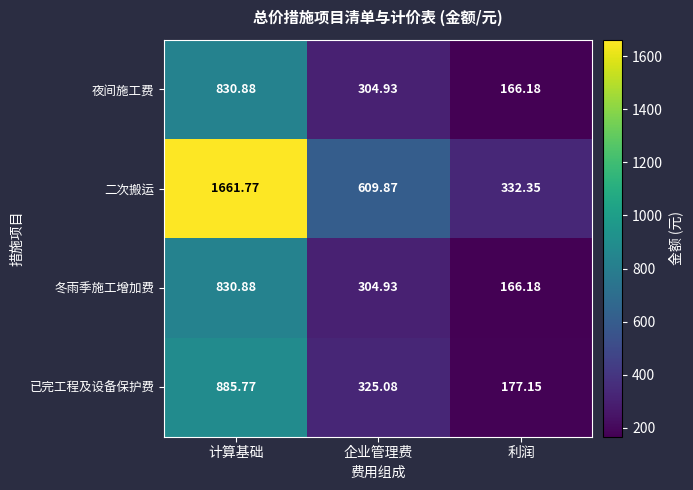

How many categories are shown in the chart?

3